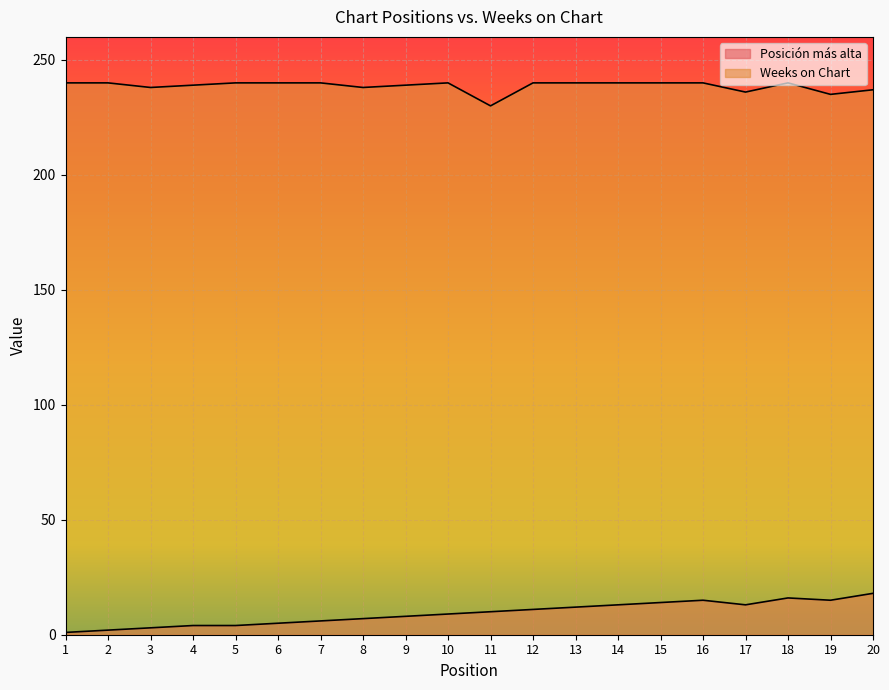

How many data points in Posición más alta are less than 10?

10